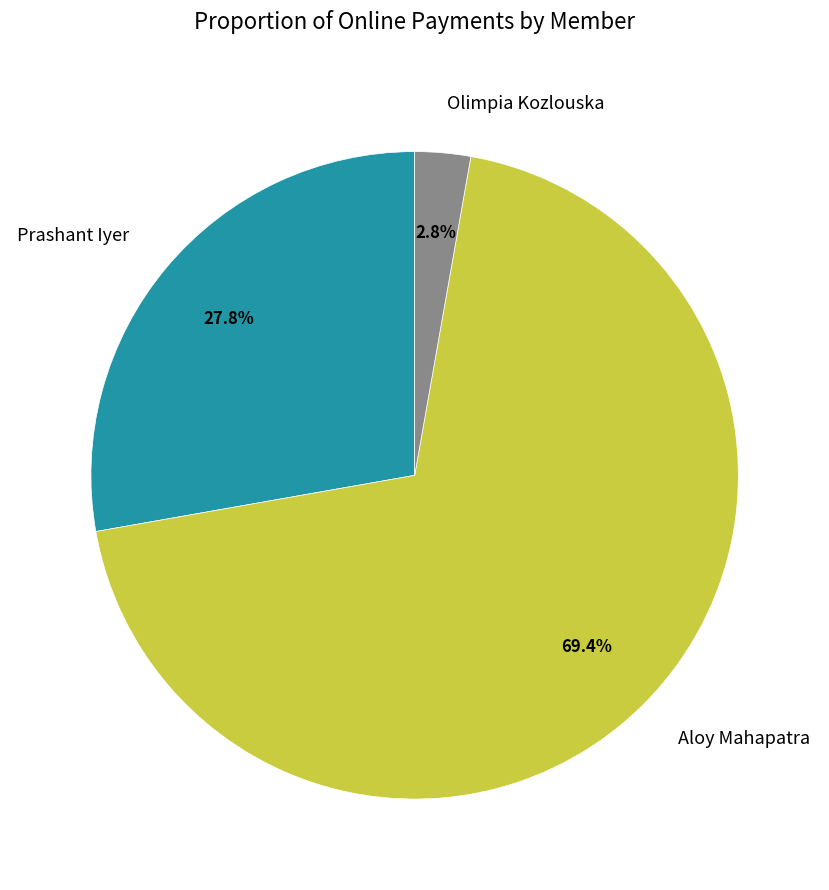

Is it true that Aloy Mahapatra is 76% of the pie?

False